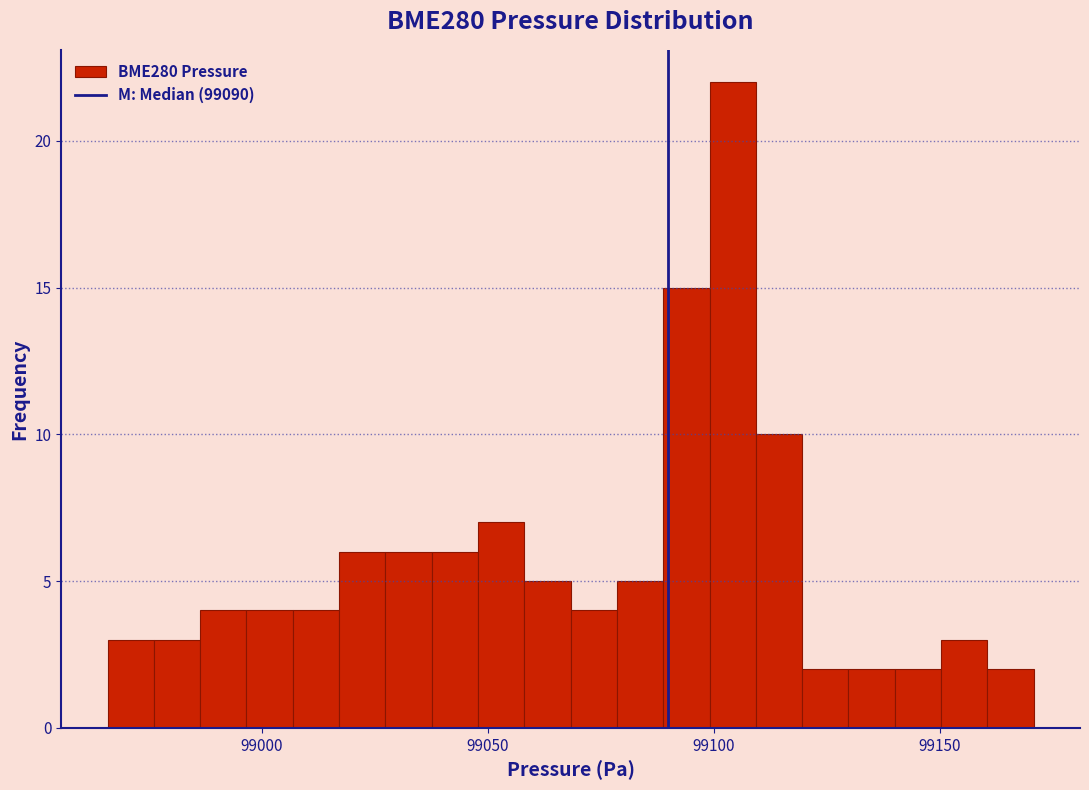

Read against the x-axis, roughly where is the centre of the tallest bar?

99105